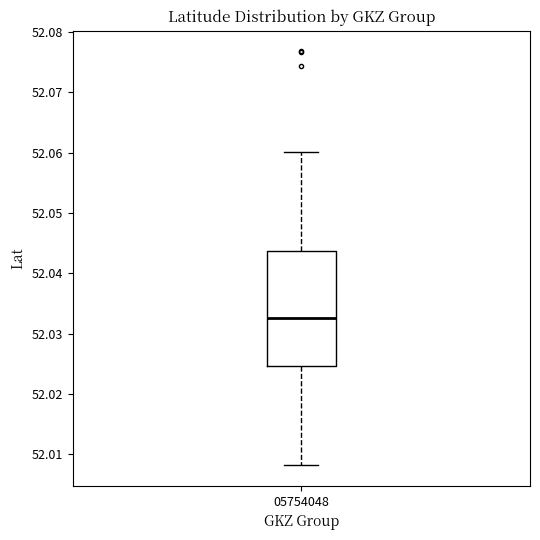

Transcribe this box plot: give where the median line is, the range the box spans, and where the two whiskers end, as read against the y-axis. The values are not printed on the chart, so give them approximately, as read against the axis.

median 52.033, box 52.025 to 52.044, whiskers 52.008 to 52.060